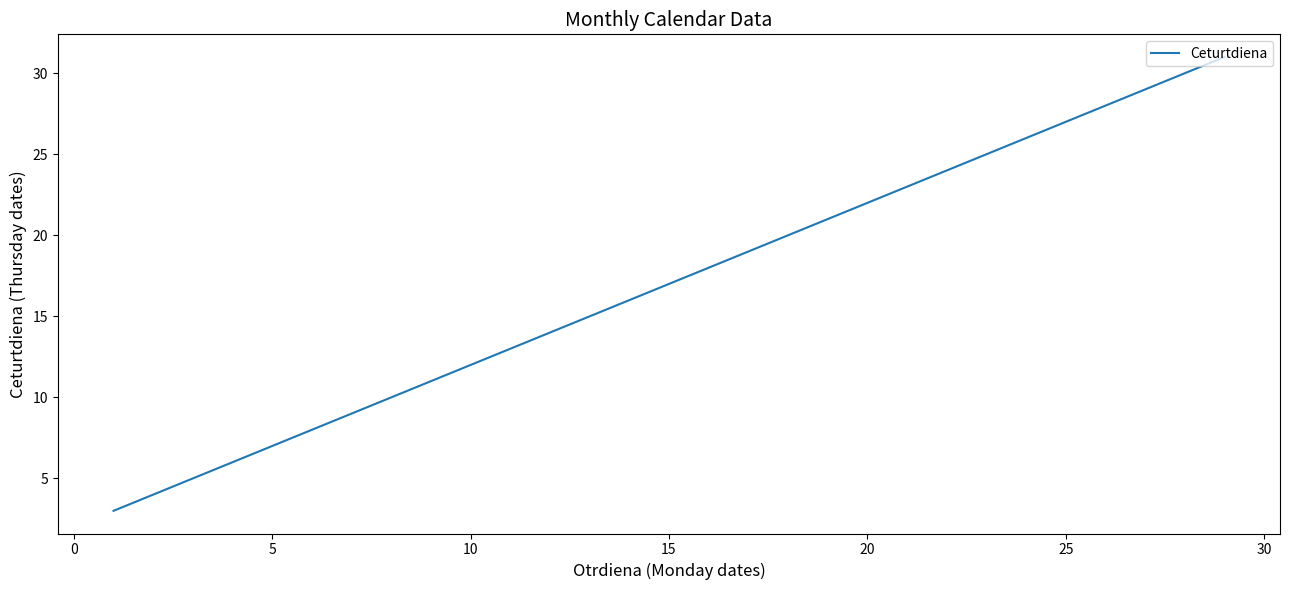

Reading left to right, what are all the values shown in this chart?

3	10	17	24	31